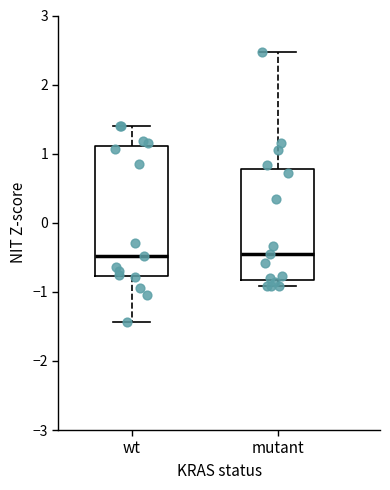

Reading left to right, read every box against the y-axis: the position of its median line, the range the box covers, and the ends of its whiskers. The values are not printed on the chart, so give them approximately, as read against the axis.

wt: median -0.5, box -0.8 to 1.1, whiskers -1.4 to 1.4
mutant: median -0.5, box -0.8 to 0.8, whiskers -0.9 to 2.5